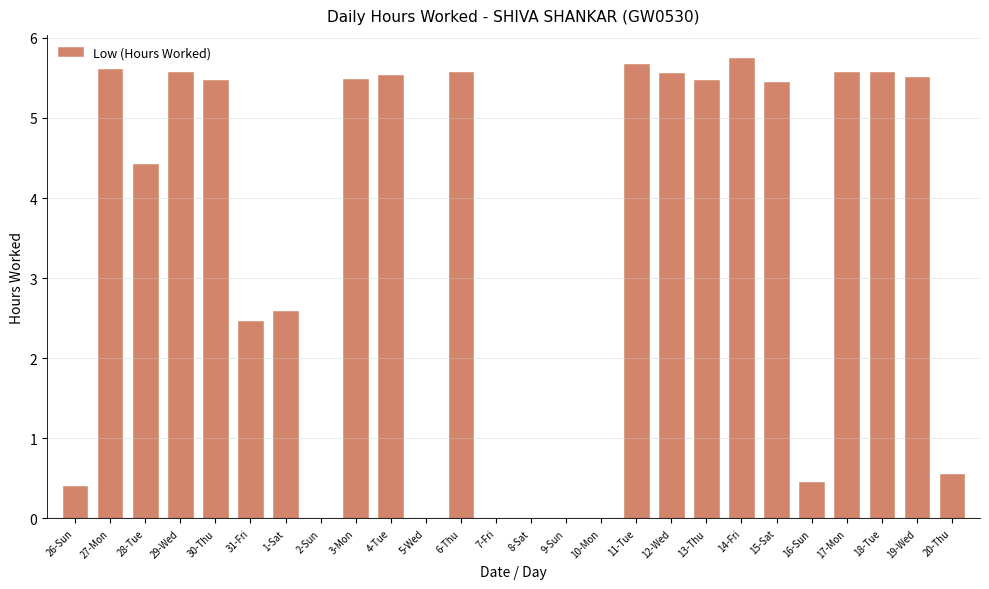

The chart shows a value of 2.5 at 31-Fri. True or false?

True